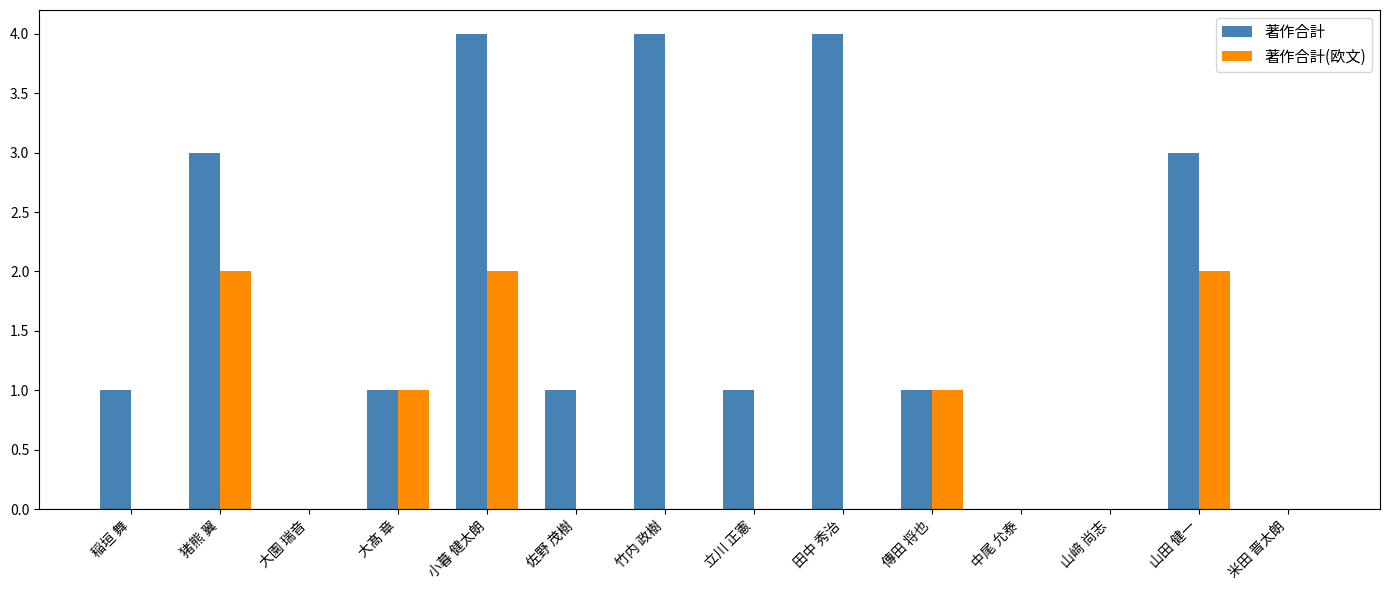

What is the sum of all 著作合計 values?

23